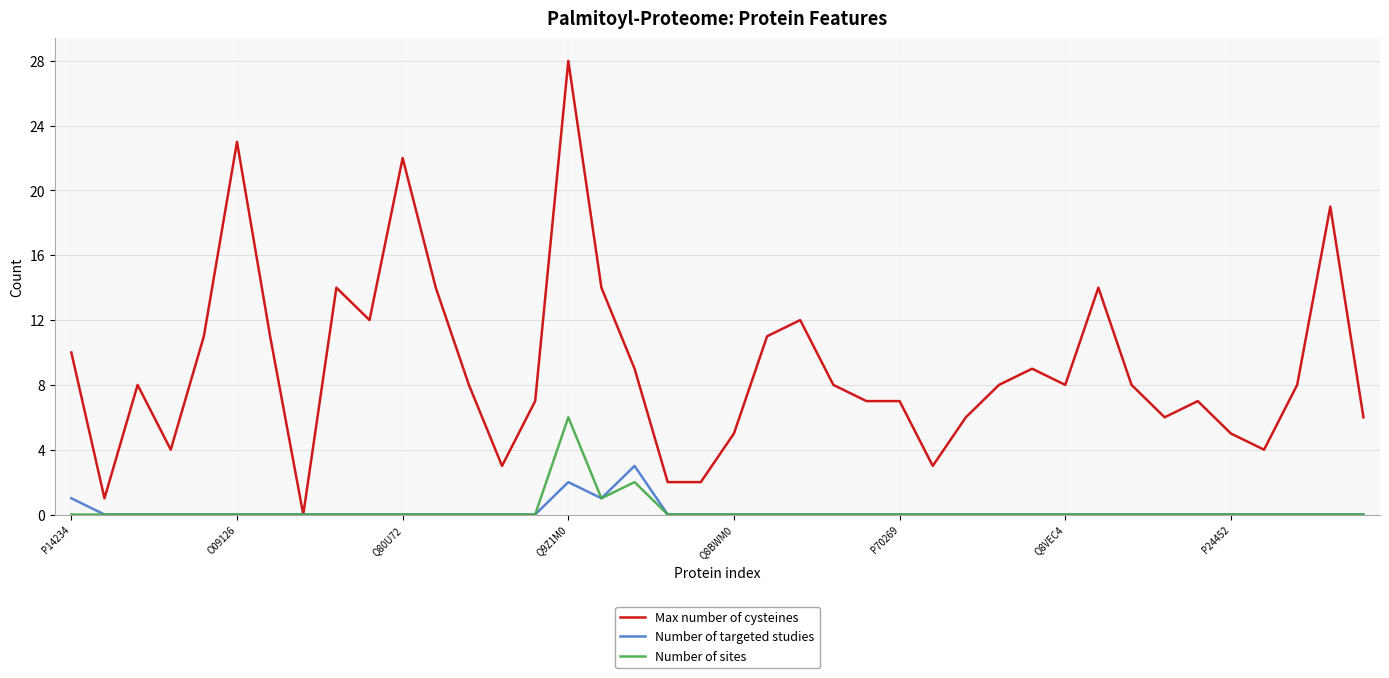

List the series in order of their peak value, lowest first.

Number of targeted studies, Number of sites, Max number of cysteines